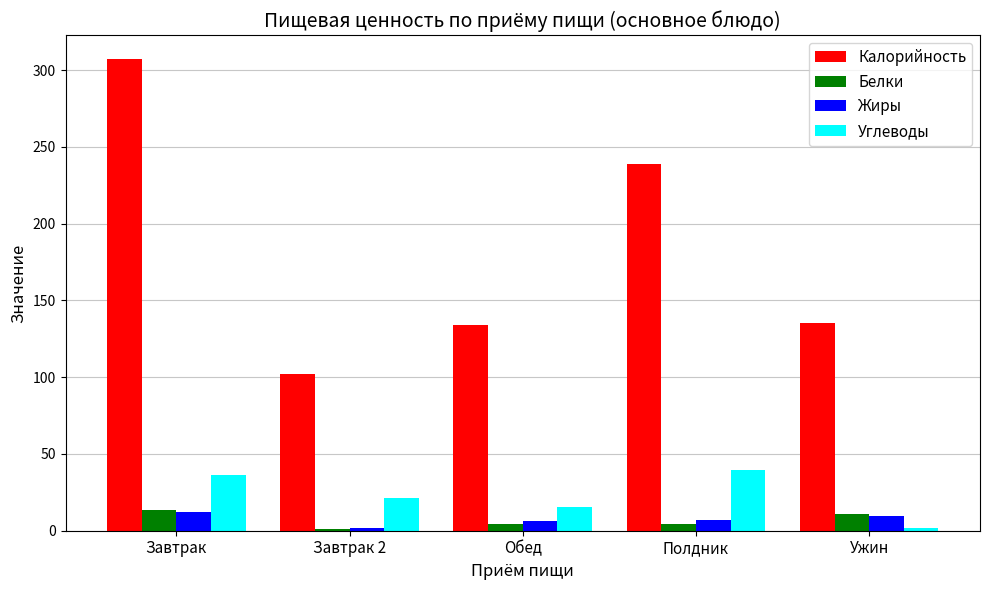

What is the smallest value displayed?

1.1